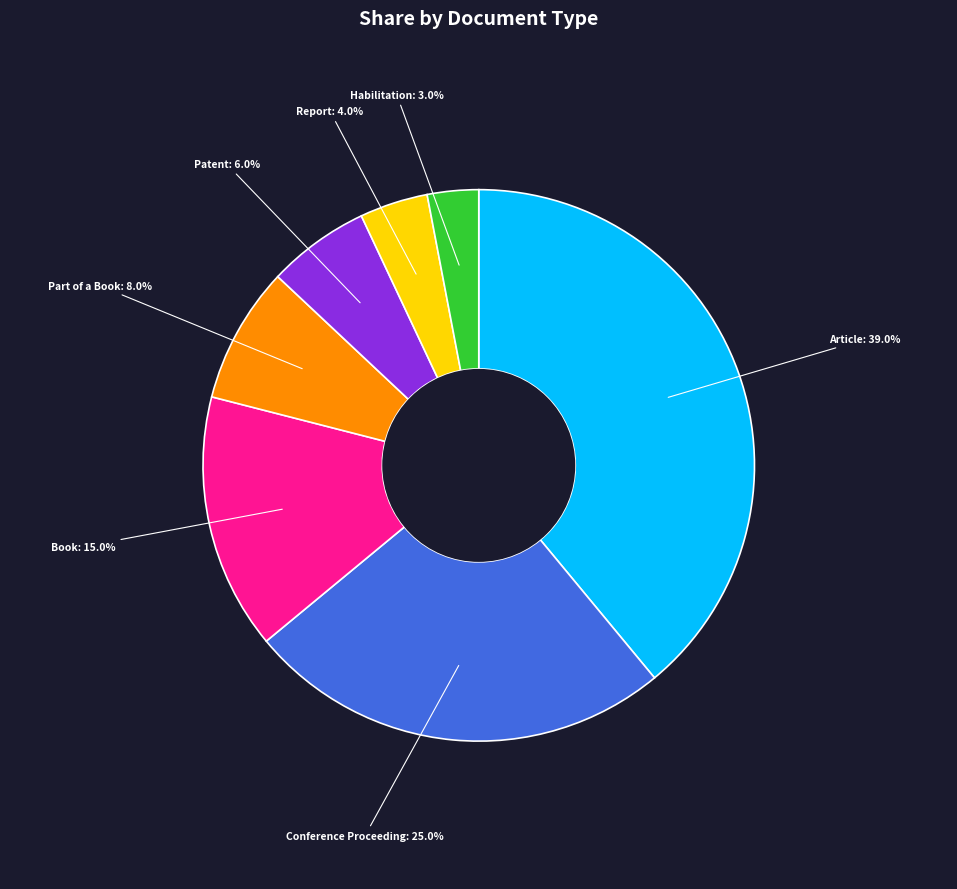

Is there any slice that represents more than half of the pie?

No